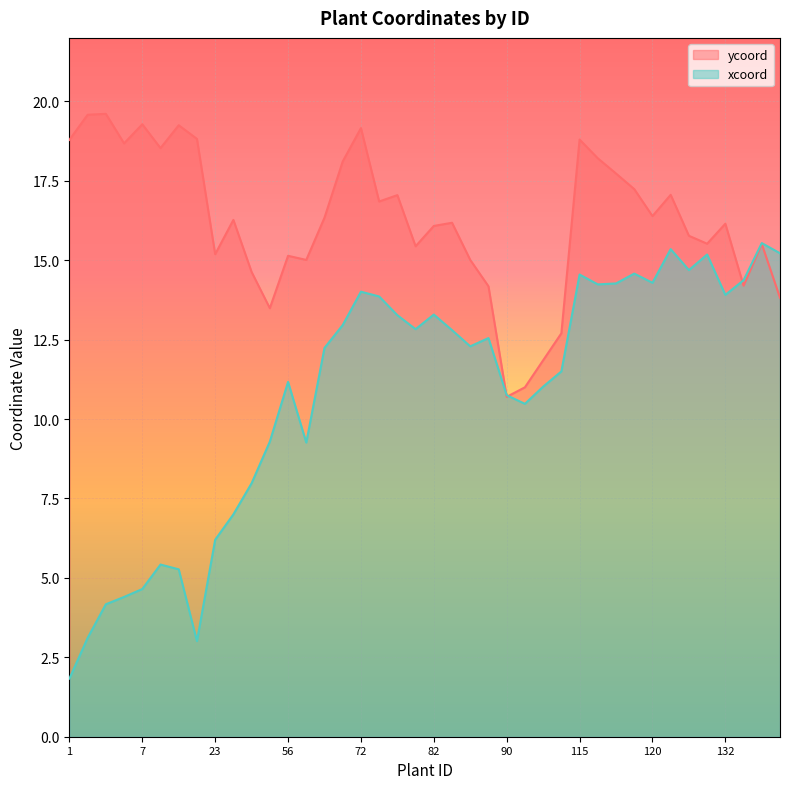

At which category does the chart reach its peak across all series?

4